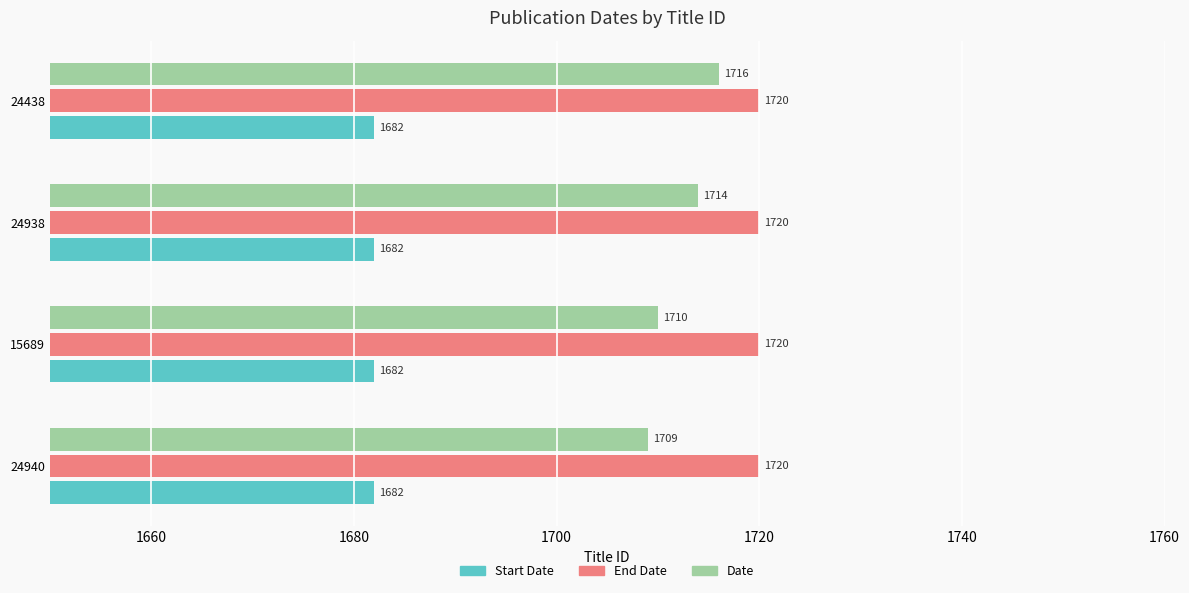

At which label does Date reach its minimum?

24940